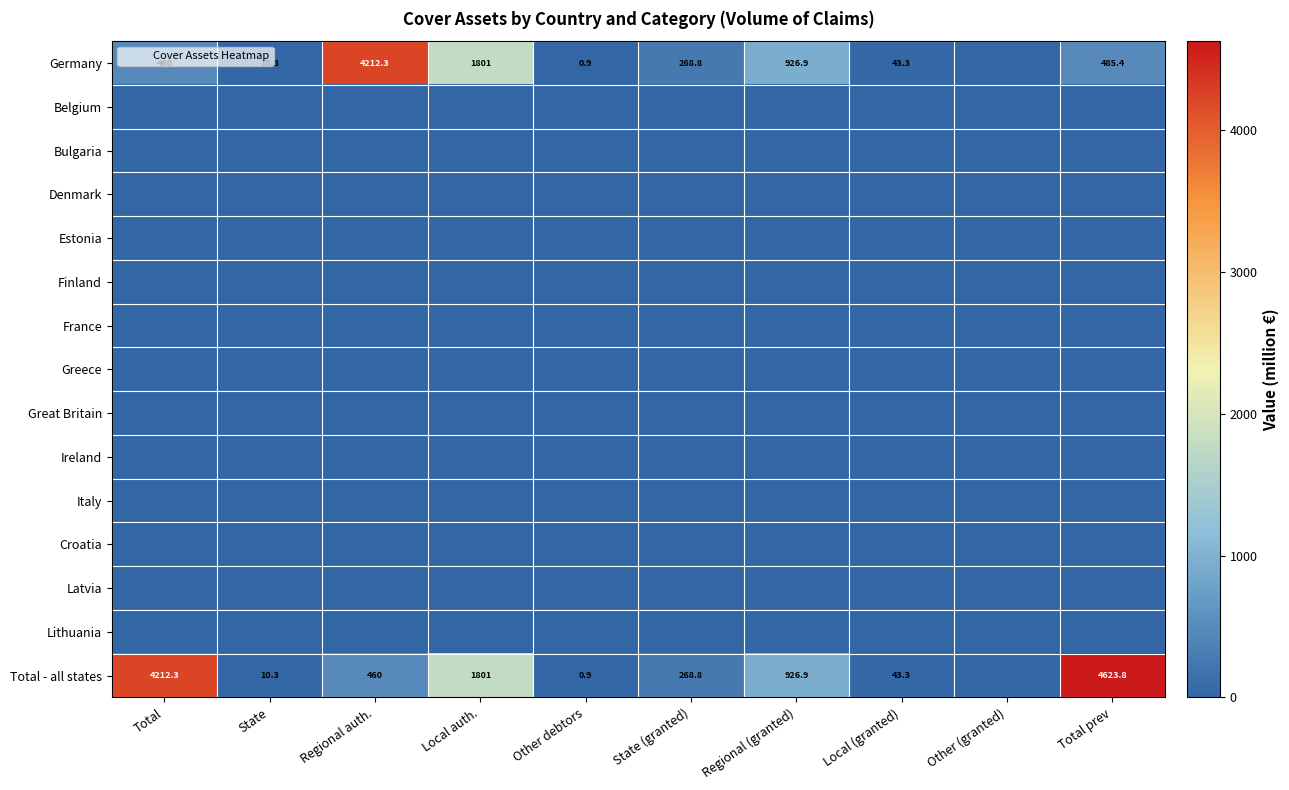

What is the difference between the highest and lowest values at State?

10.3